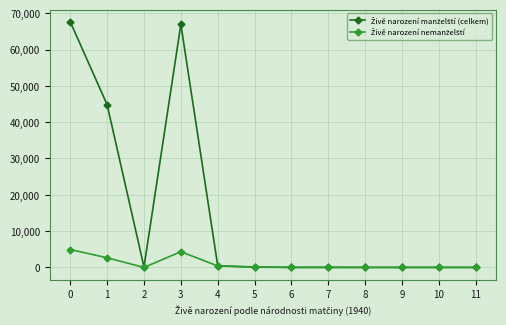

What is the greatest value displayed?

67639